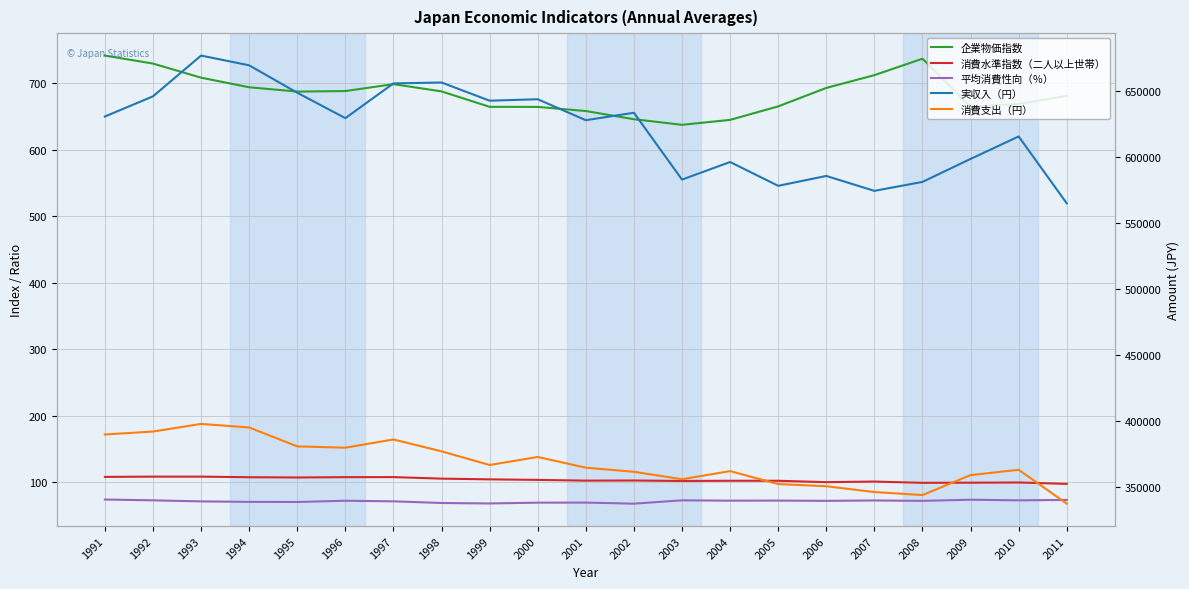

What is the total value across all series at 2007?

921656.3